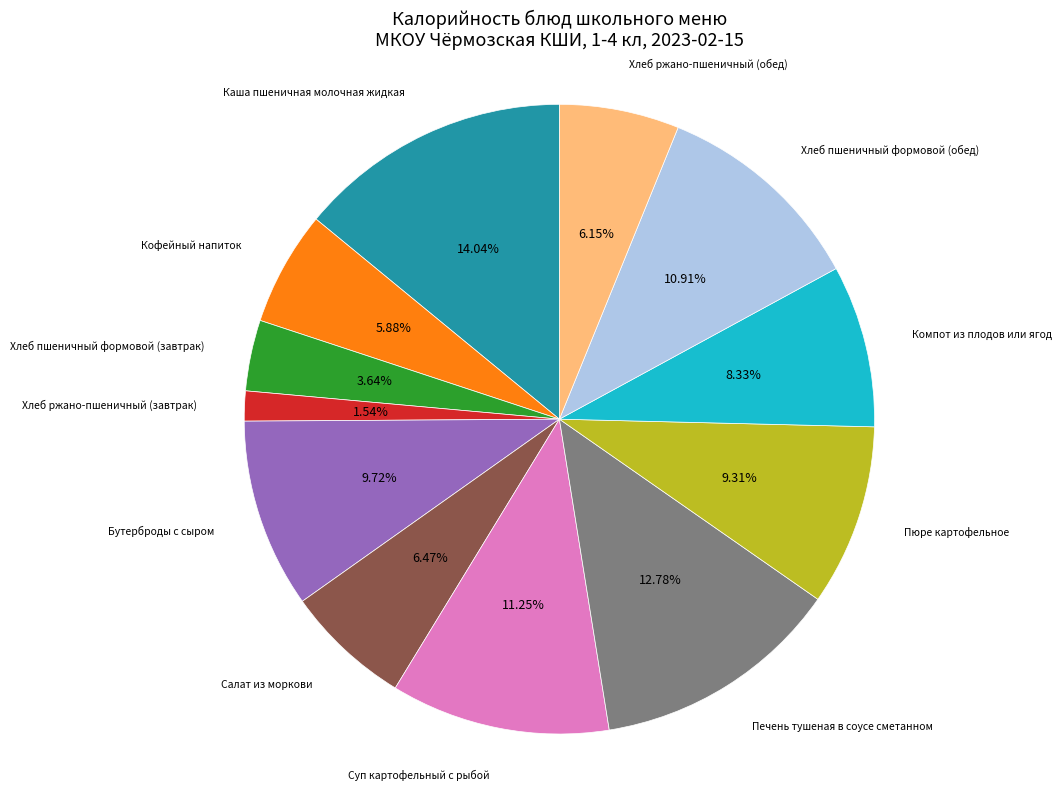

Does any single category account for the majority?

No